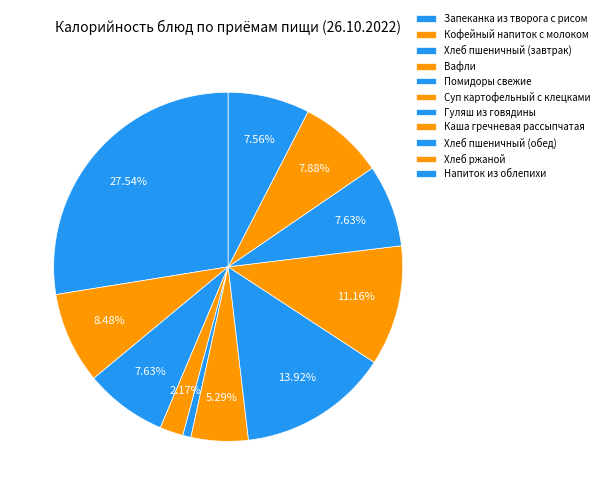

How many segments does this pie chart have?

11